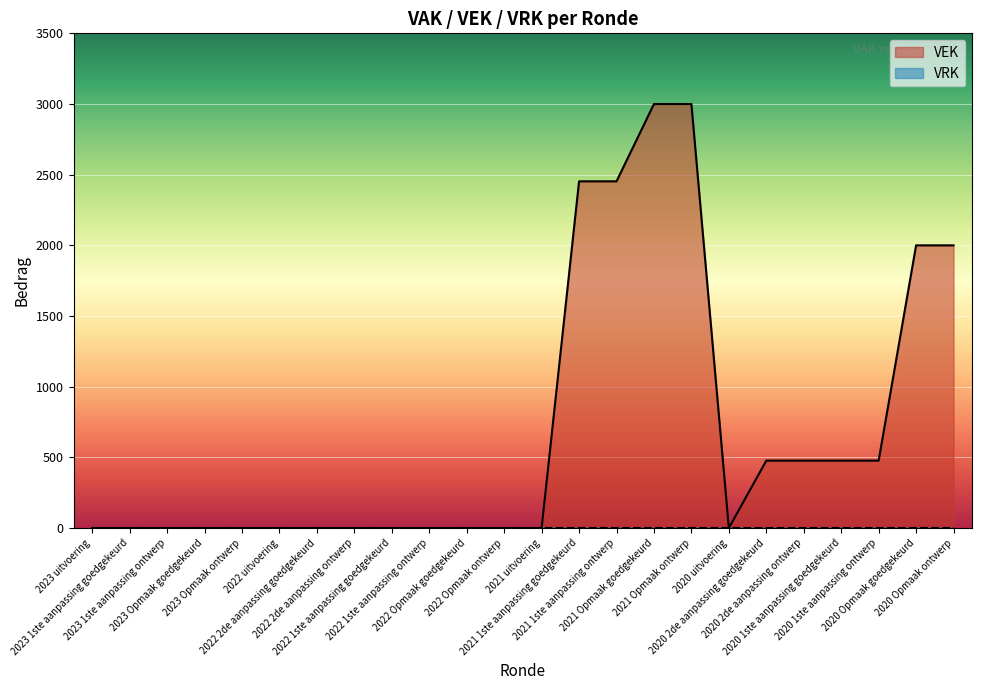

Reading right to left, transcribe all the data shown in this chart.

2020 Opmaak ontwerp=2000	2020 Opmaak goedgekeurd=2000	2020 1ste aanpassing ontwerp=477	2020 1ste aanpassing goedgekeurd=477	2020 2de aanpassing ontwerp=477	2020 2de aanpassing goedgekeurd=477	2020 uitvoering=0	2021 Opmaak ontwerp=3000	2021 Opmaak goedgekeurd=3000	2021 1ste aanpassing ontwerp=2453	2021 1ste aanpassing goedgekeurd=2453	2021 uitvoering=0	2022 Opmaak ontwerp=0	2022 Opmaak goedgekeurd=0	2022 1ste aanpassing ontwerp=0	2022 1ste aanpassing goedgekeurd=0	2022 2de aanpassing ontwerp=0	2022 2de aanpassing goedgekeurd=0	2022 uitvoering=0	2023 Opmaak ontwerp=0	2023 Opmaak goedgekeurd=0	2023 1ste aanpassing ontwerp=0	2023 1ste aanpassing goedgekeurd=0	2023 uitvoering=0